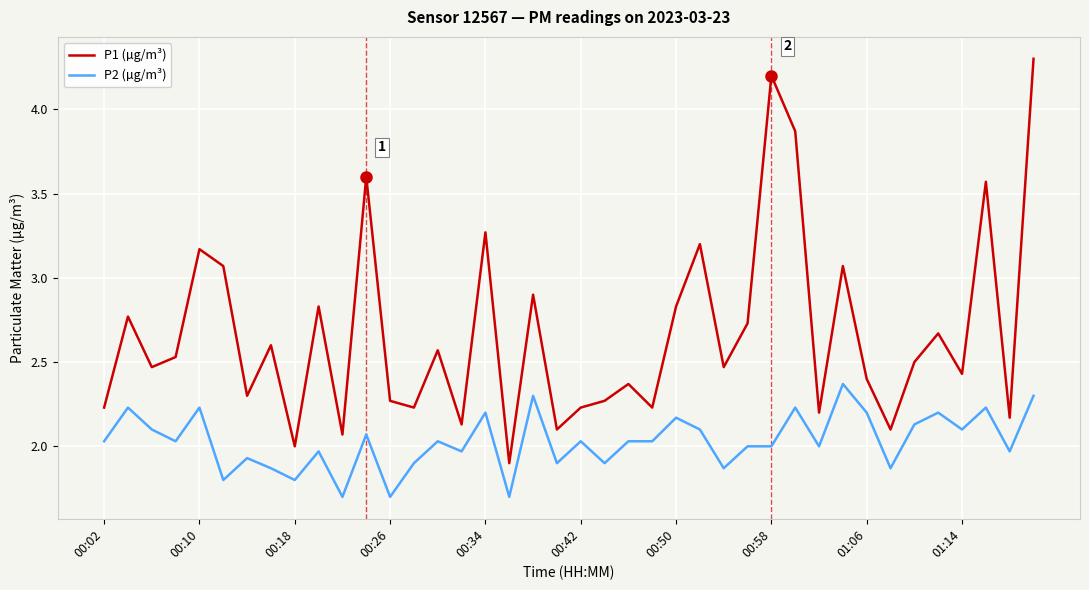

What is the maximum value shown in the chart?

4.3